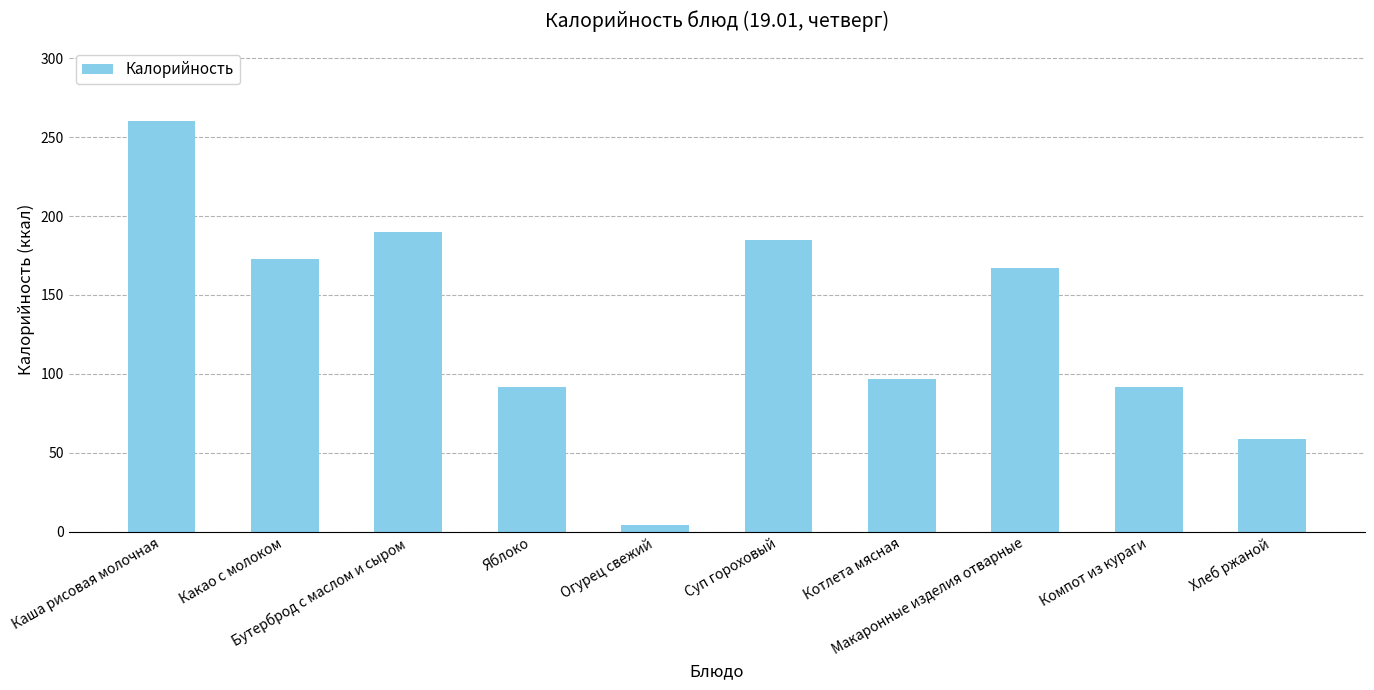

Does the chart contain stacked bars?

No